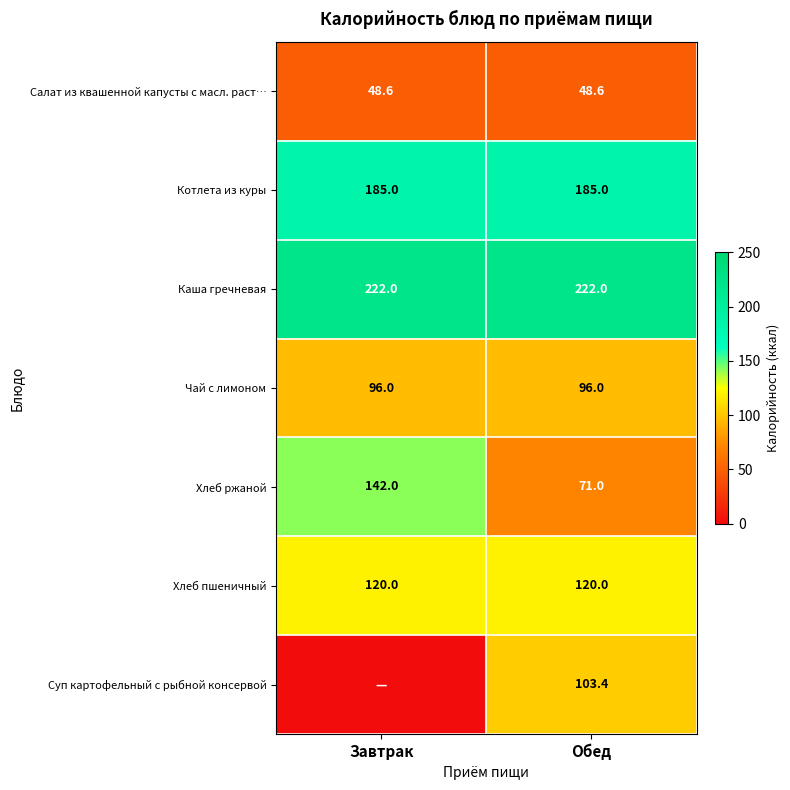

What is the highest value of the Чай с лимоном series?

96.0